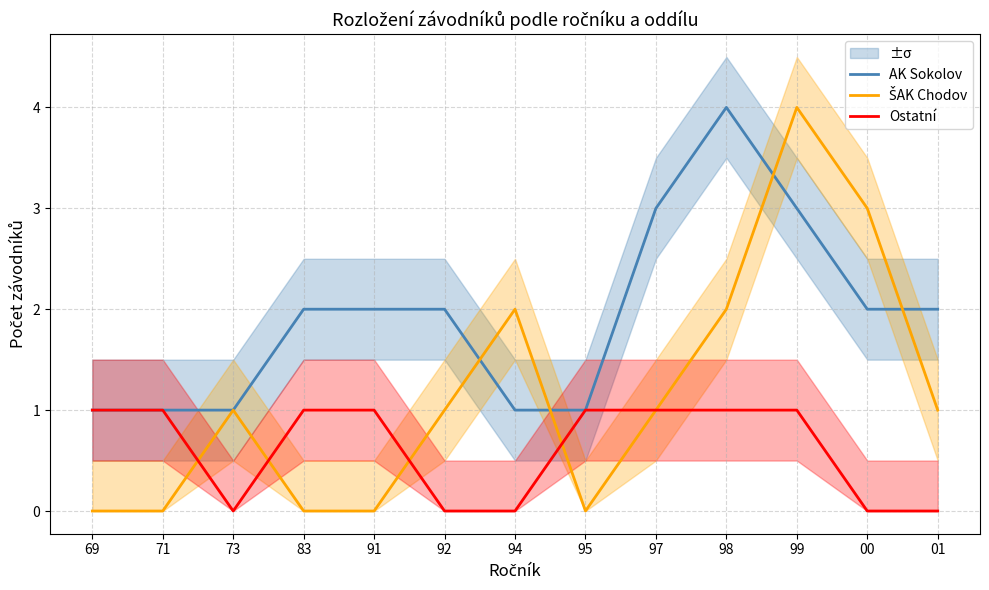

How many interior local valleys does the ŠAK Chodov series have?

1